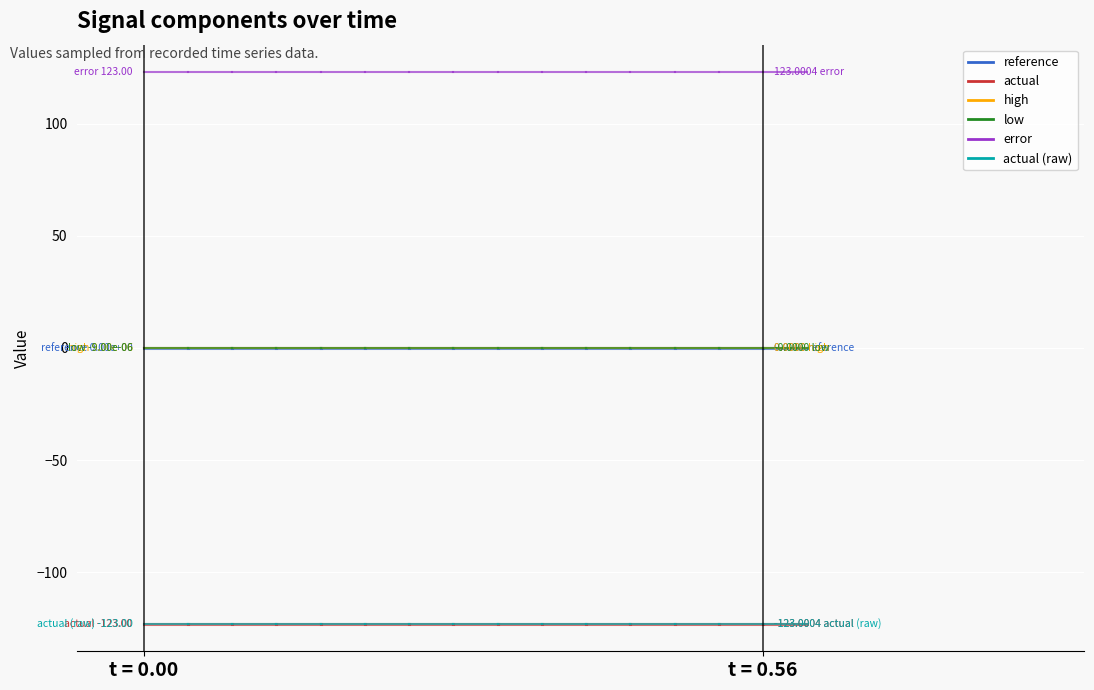

What is the highest value of the error series?

123.0